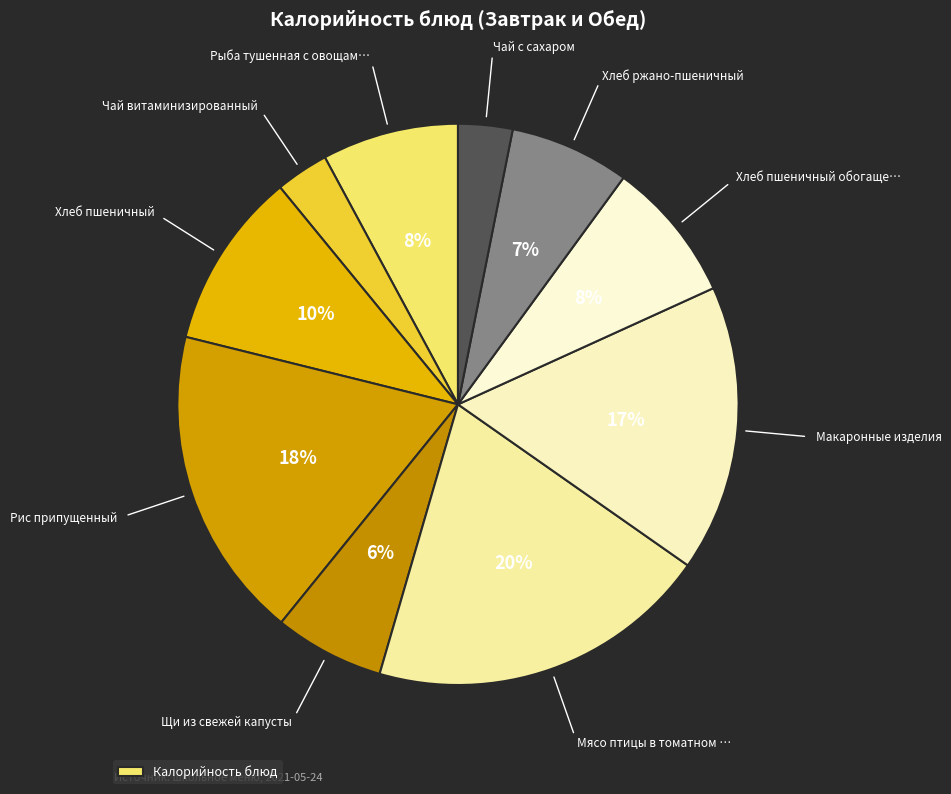

Count the number of slices in the pie.

10